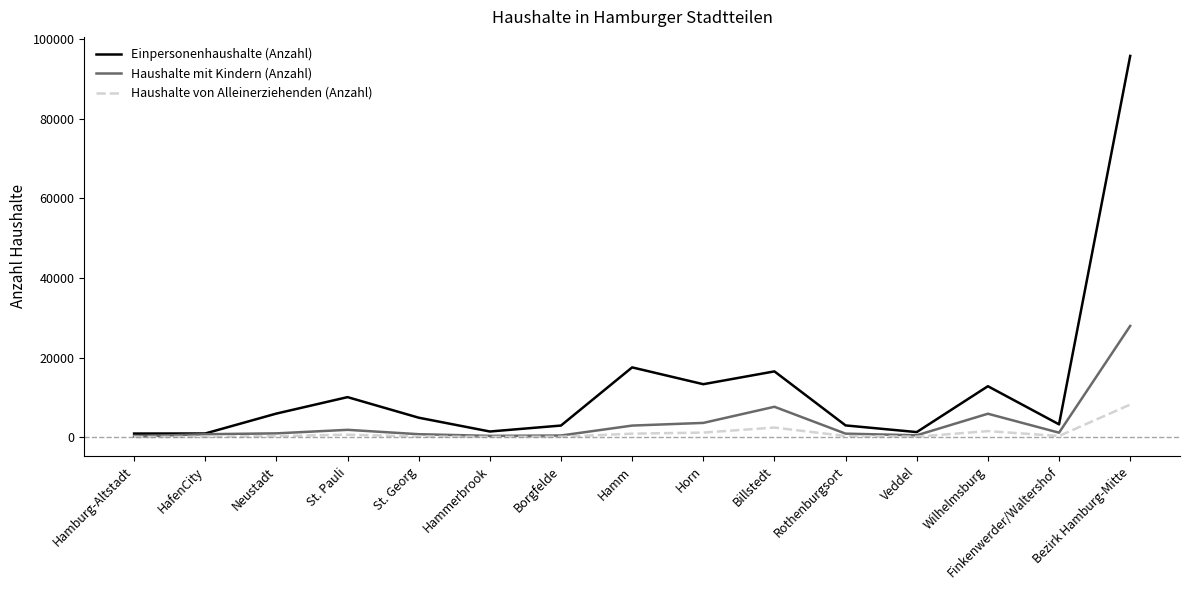

Which category has the highest value across all series?

Bezirk Hamburg-Mitte